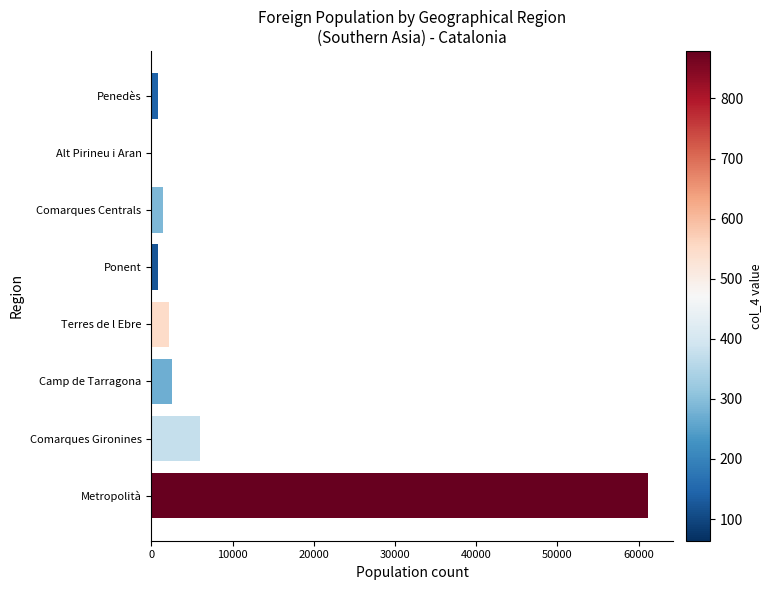

Is it true that the value at Camp de Tarragona is 2579?

True